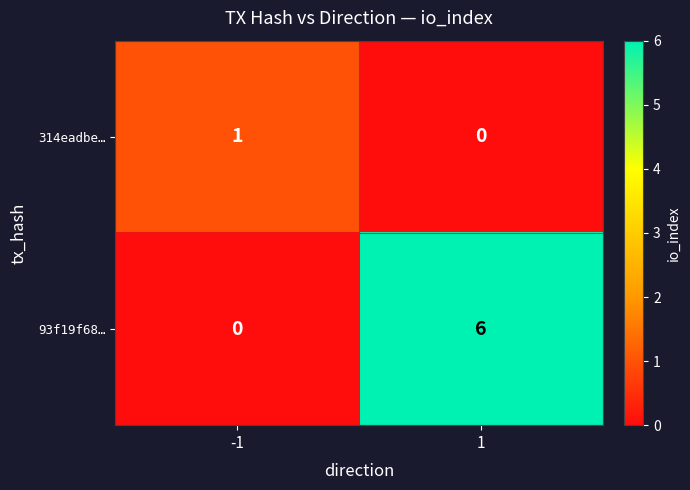

Is it true that 314eadbe… equals 0 at 1?

True